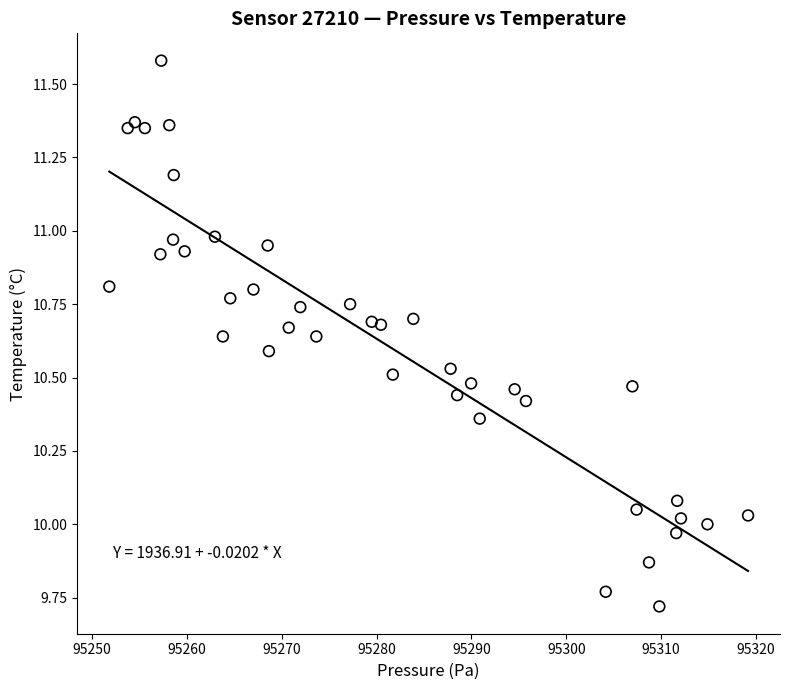

What is the range of Y values (max minus min)?

1.9